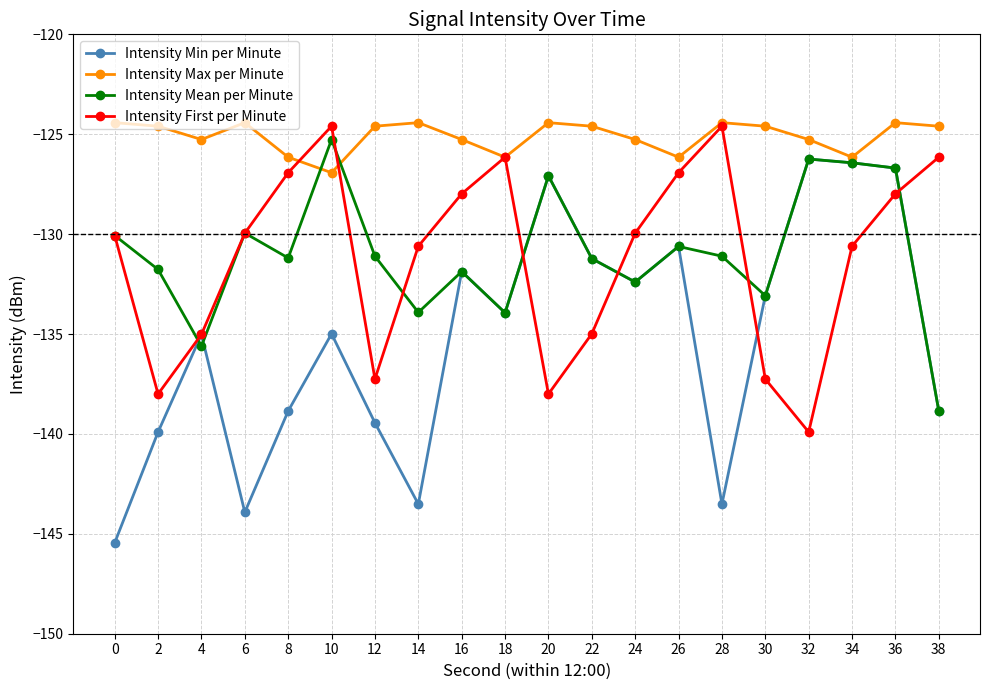

What is the value of the Intensity Mean per Minute point at the 9th from the left?

-131.9